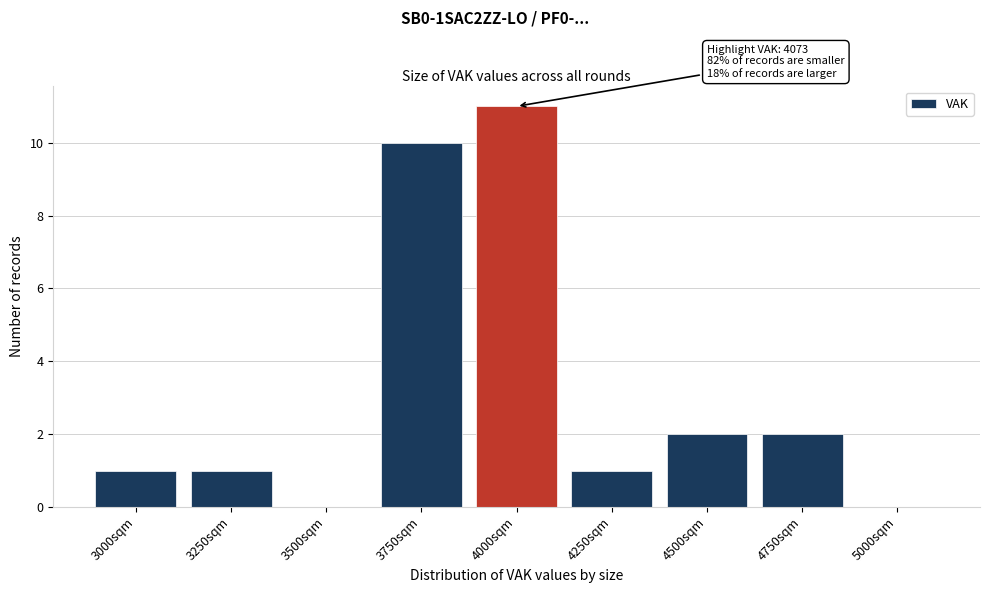

Reading left to right, list all the values displayed in this chart.

3000sqm=1	3250sqm=1	3500sqm=0	3750sqm=10	4000sqm=11	4250sqm=1	4500sqm=2	4750sqm=2	5000sqm=0